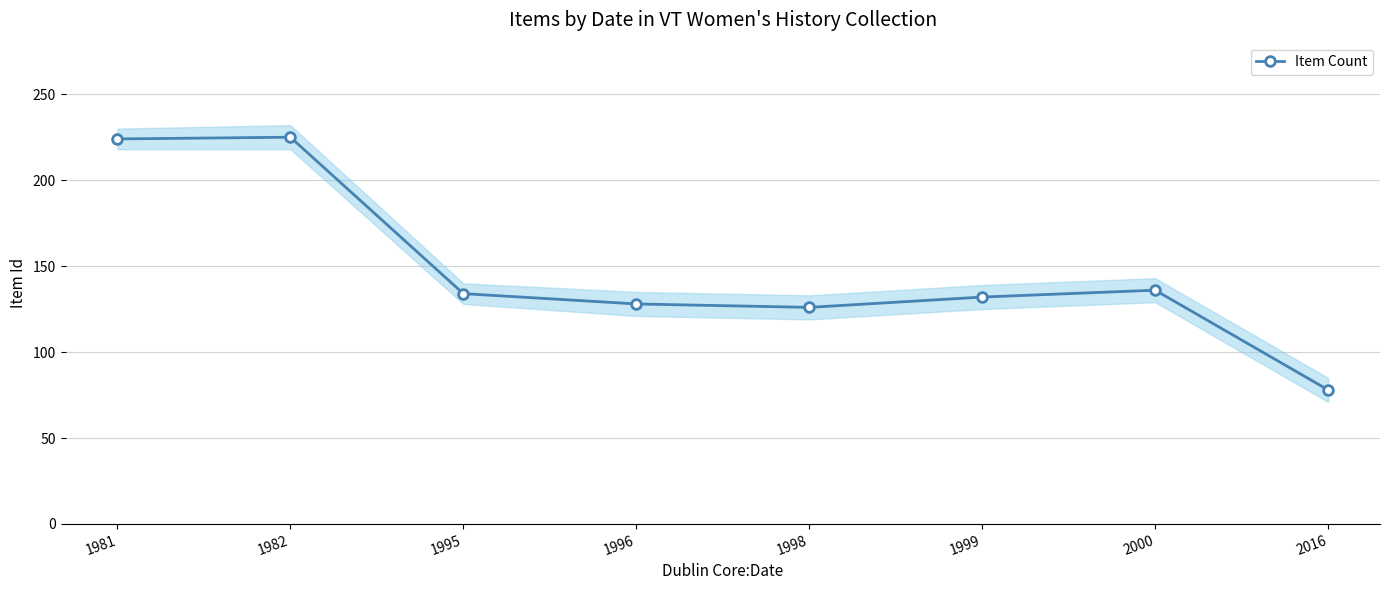

Rank the categories by value from lowest to highest.

2016, 1998, 1996, 1999, 1995, 2000, 1981, 1982